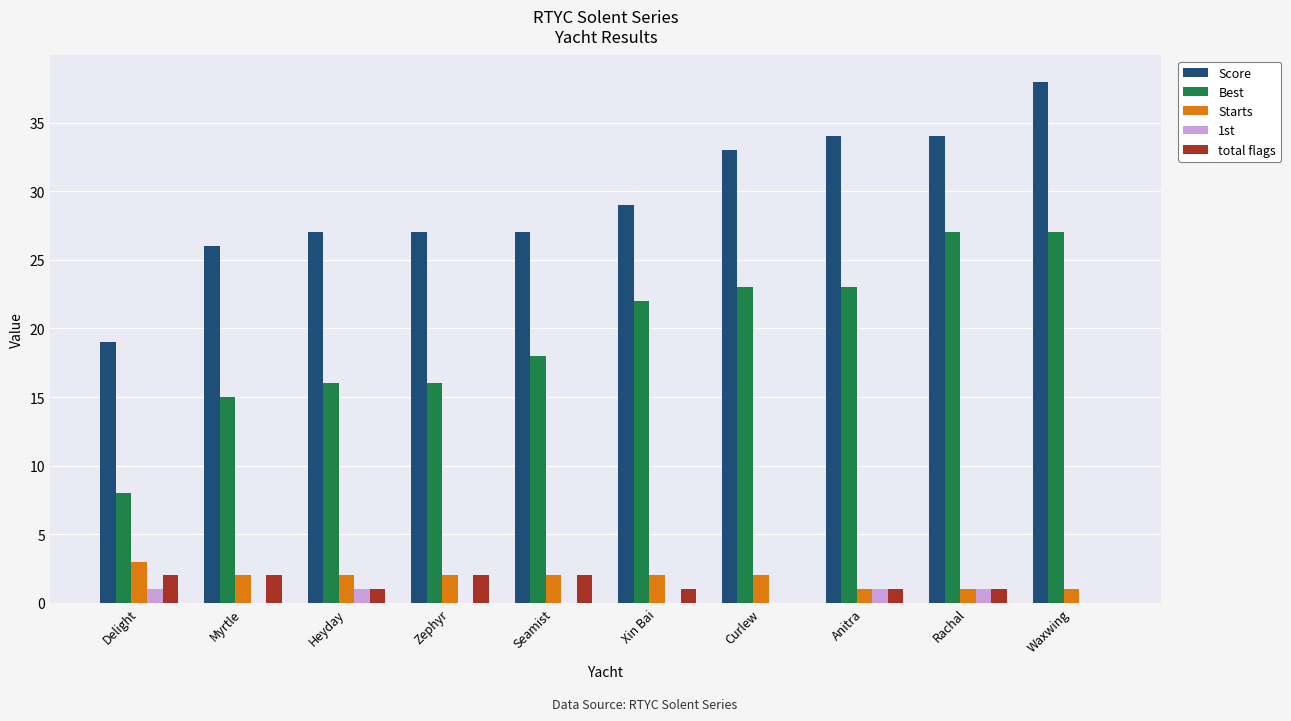

How many groups of bars are there?

10